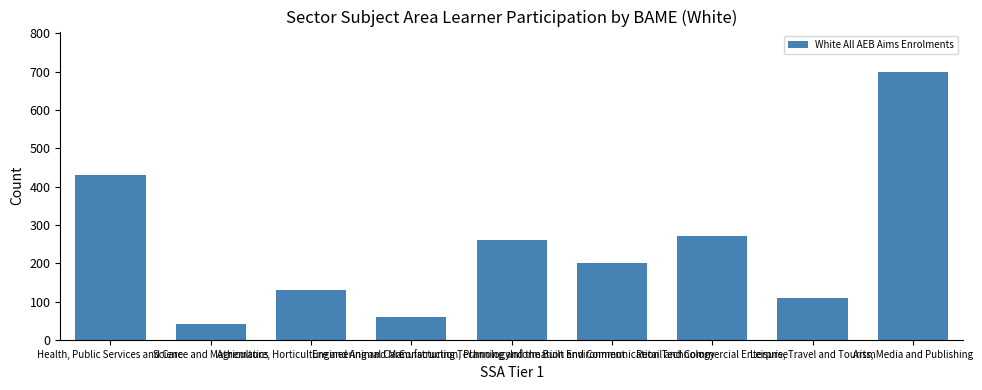

Reading right to left, what are all the values shown in this chart?

700	110	270	200	260	60	130	40	430